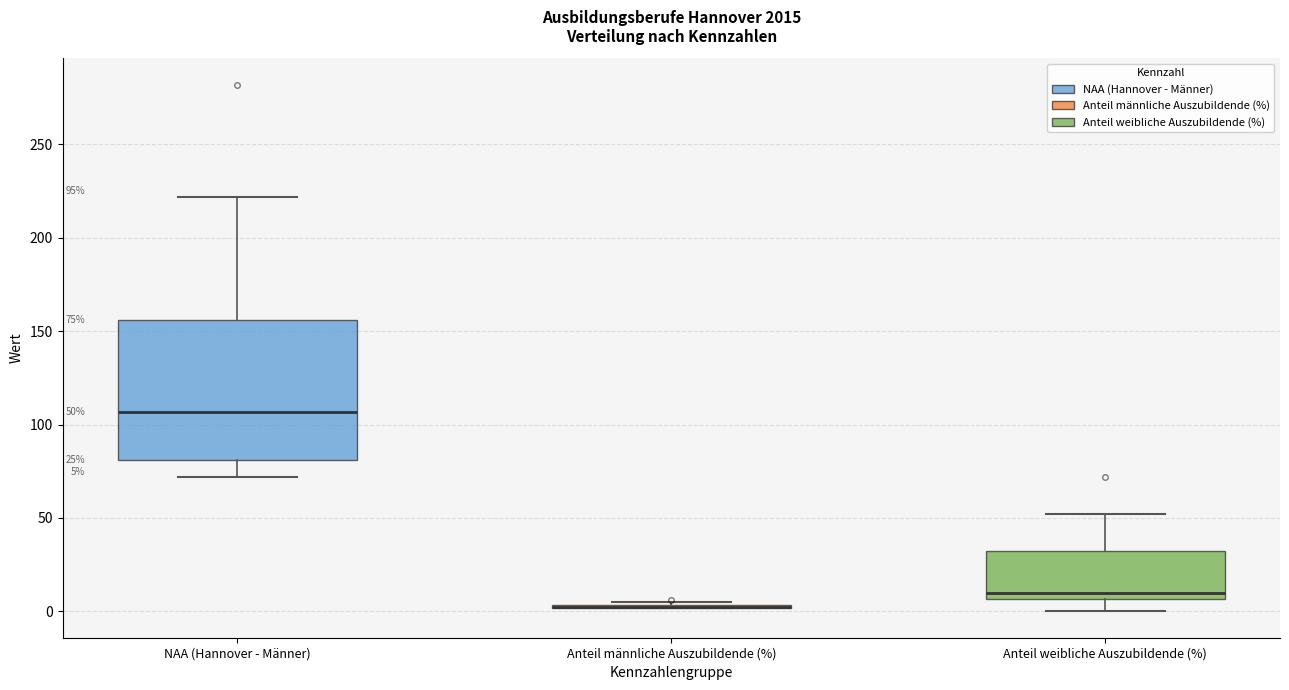

Comparing the boxes themselves (not the whiskers), which one is the tallest?

NAA (Hannover - Männer)